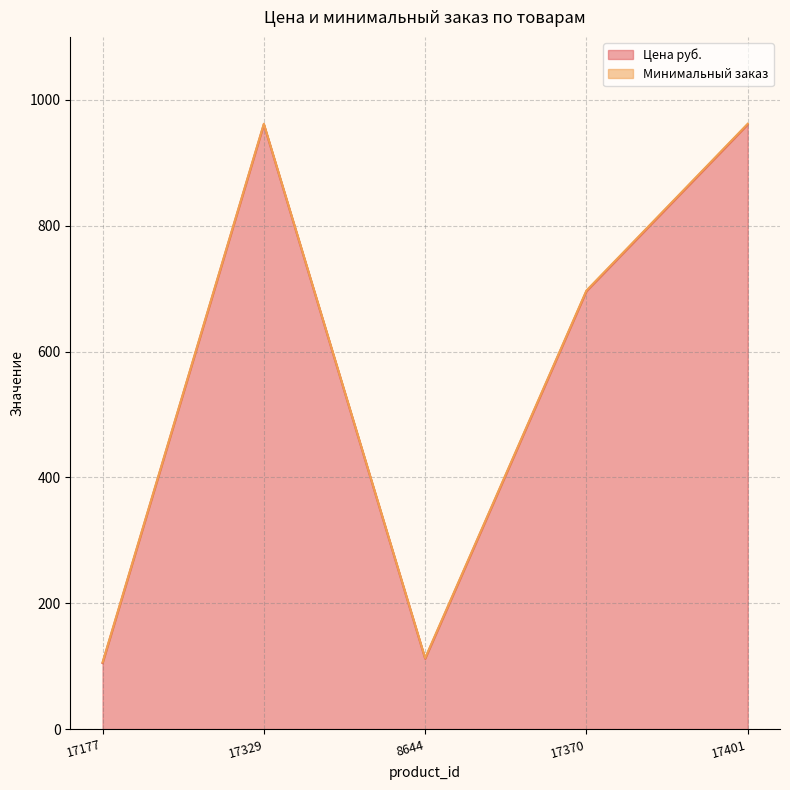

Reading right to left, list all the values displayed in this chart.

17401=961	17370=696	8644=112	17329=961	17177=105